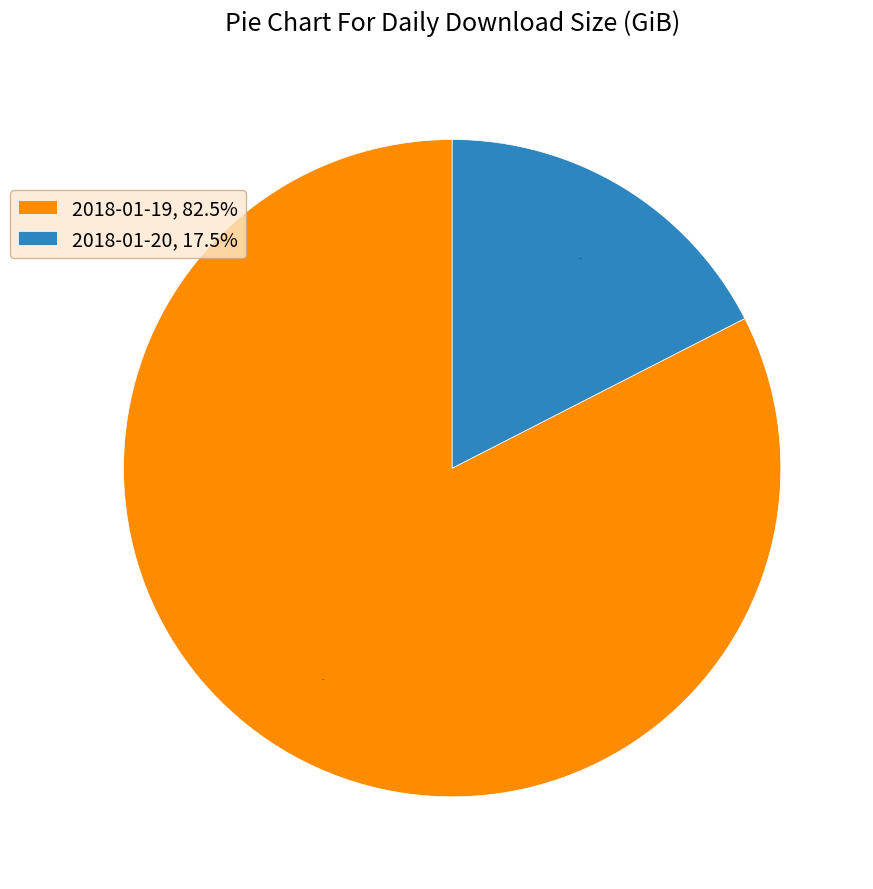

Between 2018-01-20 and 2018-01-19, which is larger?

2018-01-19